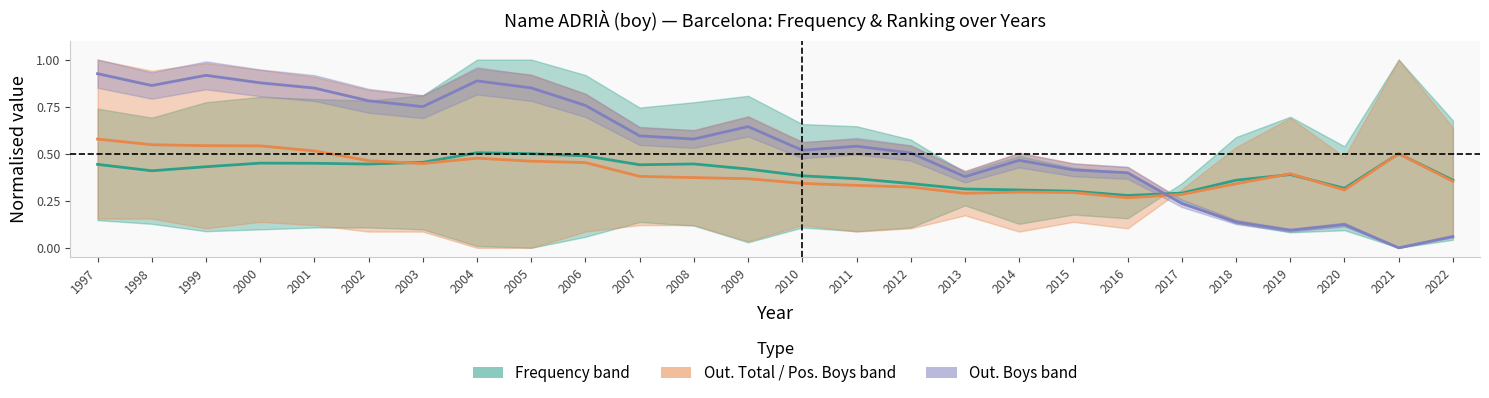

Does the chart display data point markers on the line(s)?

No